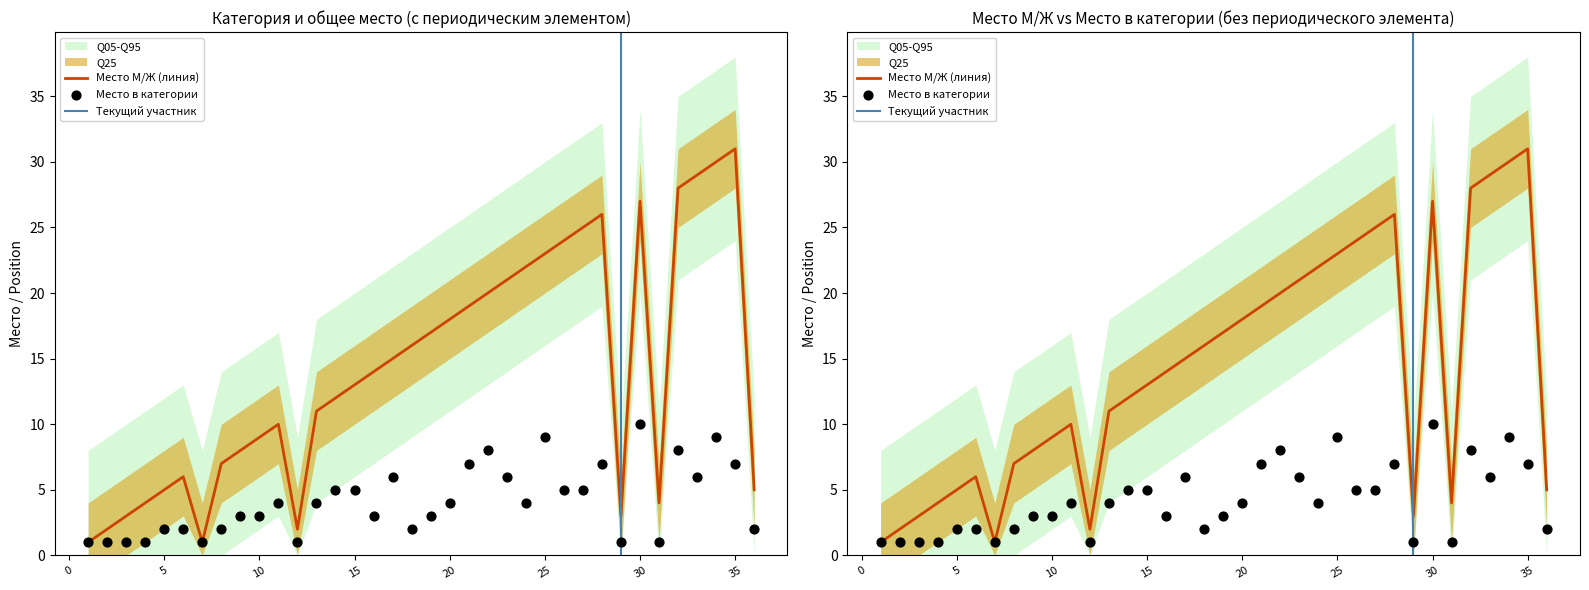

At how many categories does at least one series exceed 8?

23